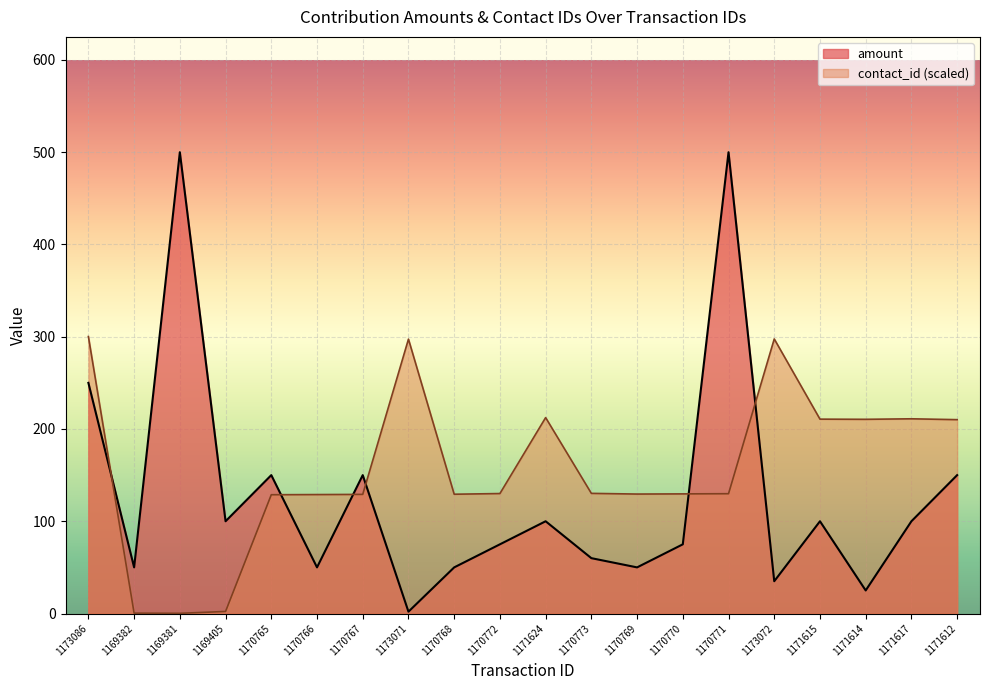

What is the value of the amount point at the 11th from the left?

100.0